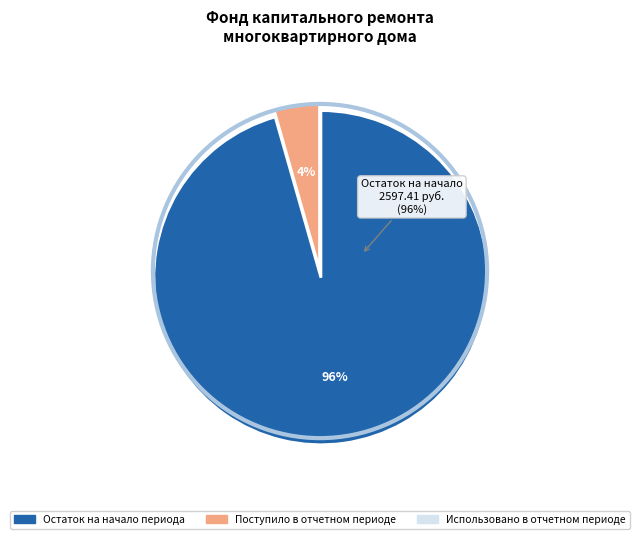

Does Поступило в отчетном периоде account for over 50% of the chart?

No